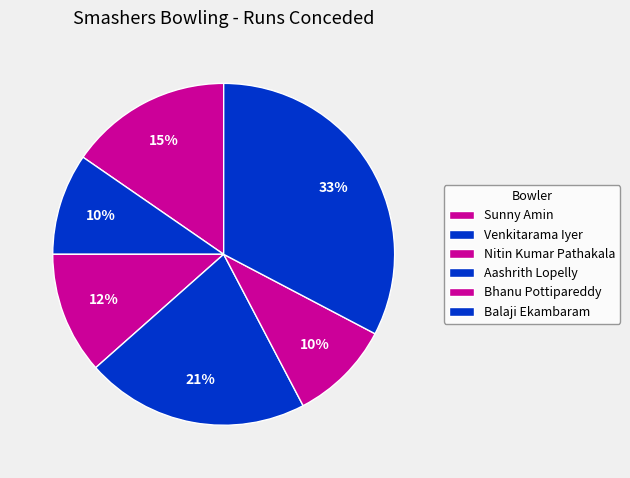

Count the number of slices in the pie.

6